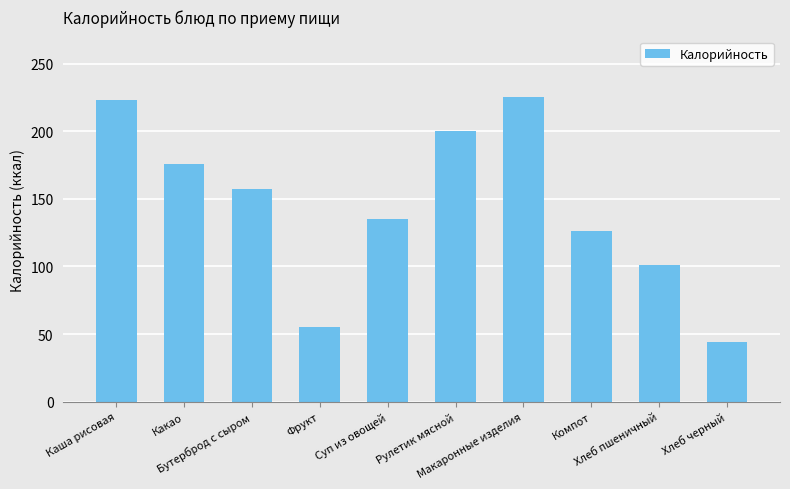

What is the ratio of the value at Компот to the value at Хлеб черный?

2.9